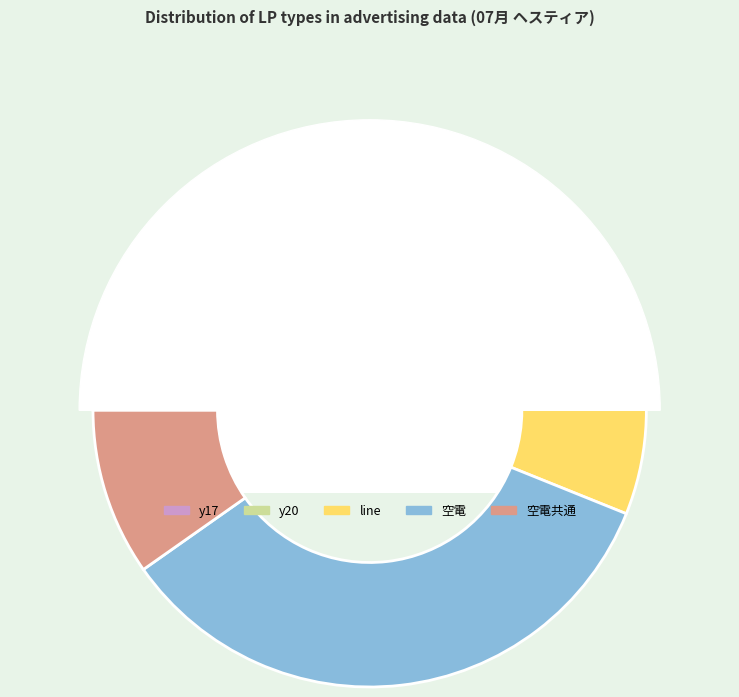

Combined, do 空電 and line account for over 50%?

Yes